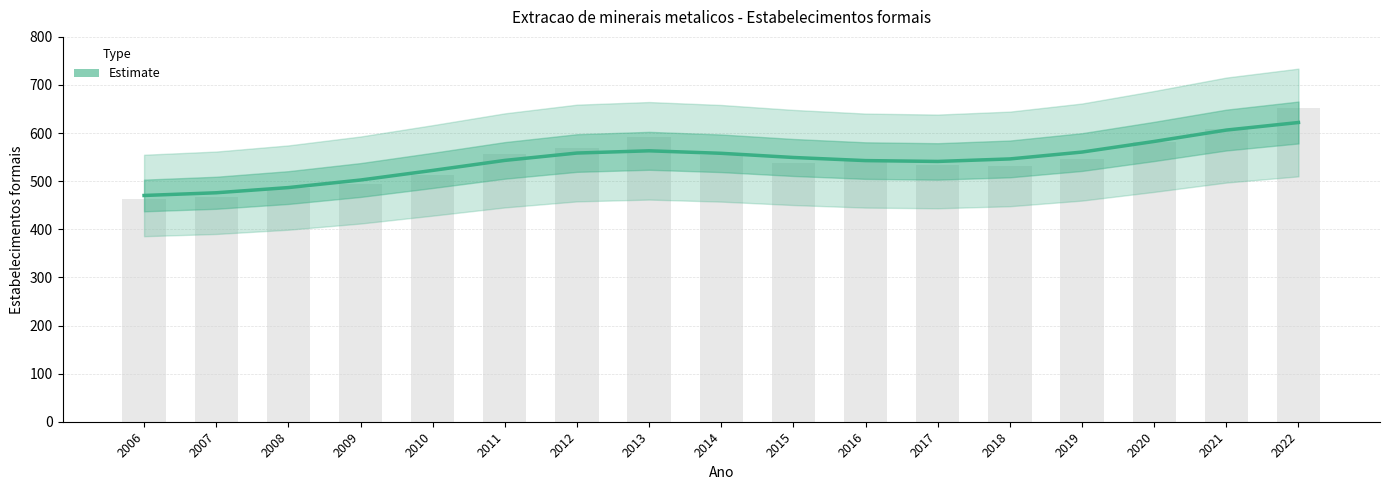

At which label does the data first exceed 546?

2012